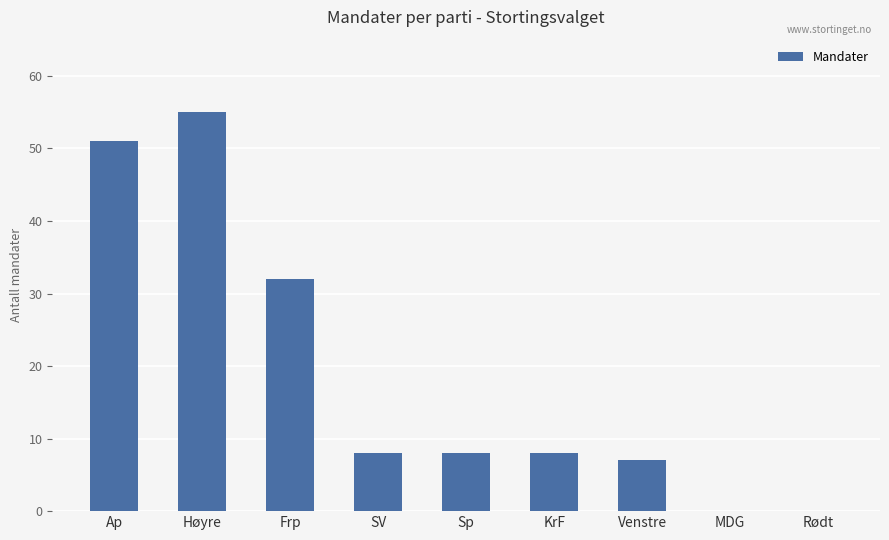

Count the number of categories in the chart.

9